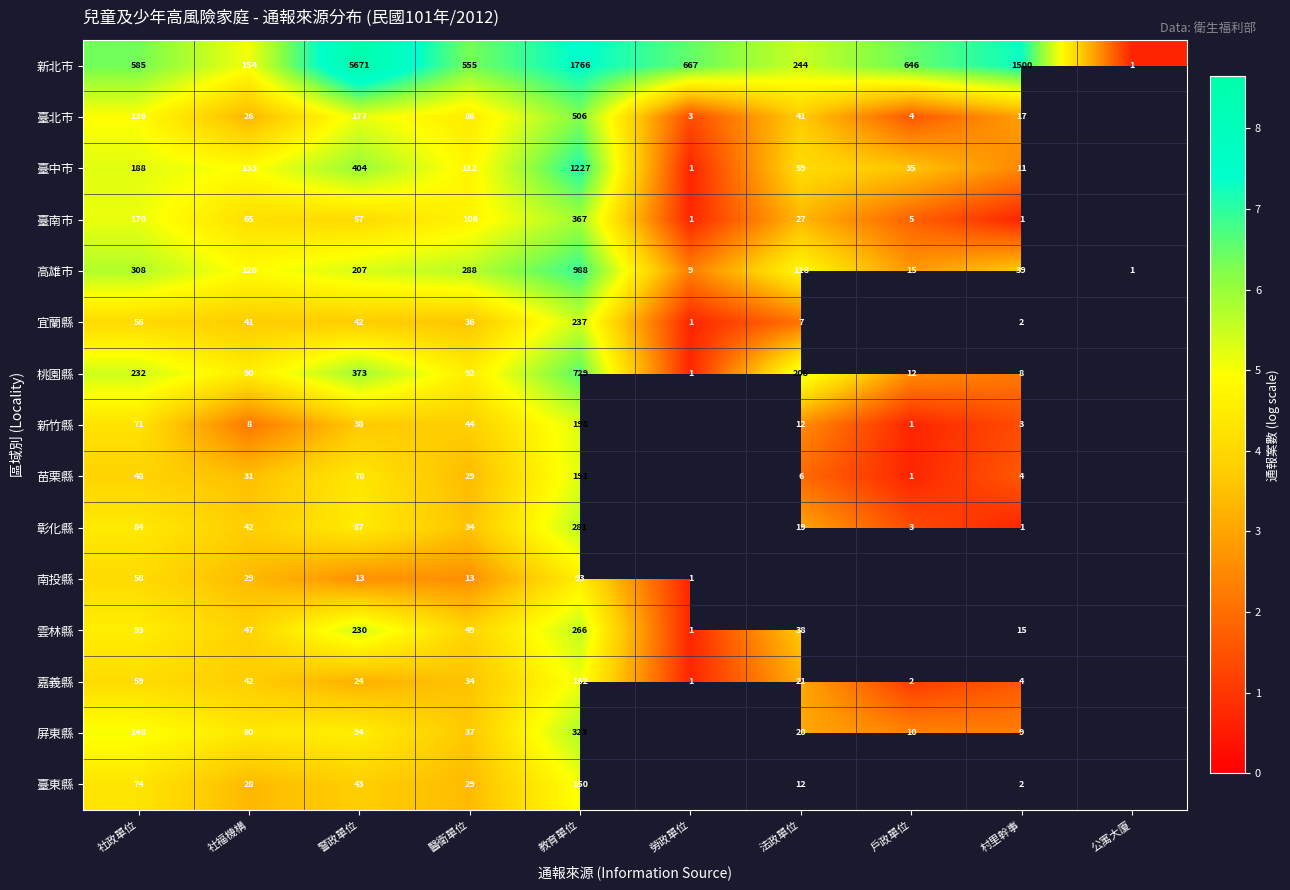

Which category has the lowest value across all series?

公寓大廈